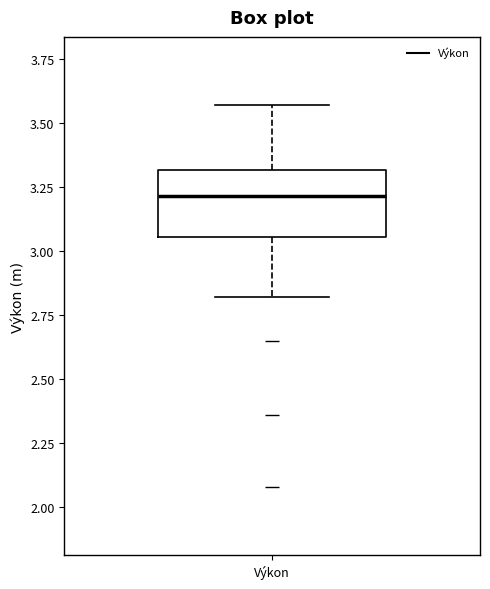

Where does the lower whisker of the box for Výkon end on the y-axis? The values are not printed on the chart, so give them approximately, as read against the axis.

2.80